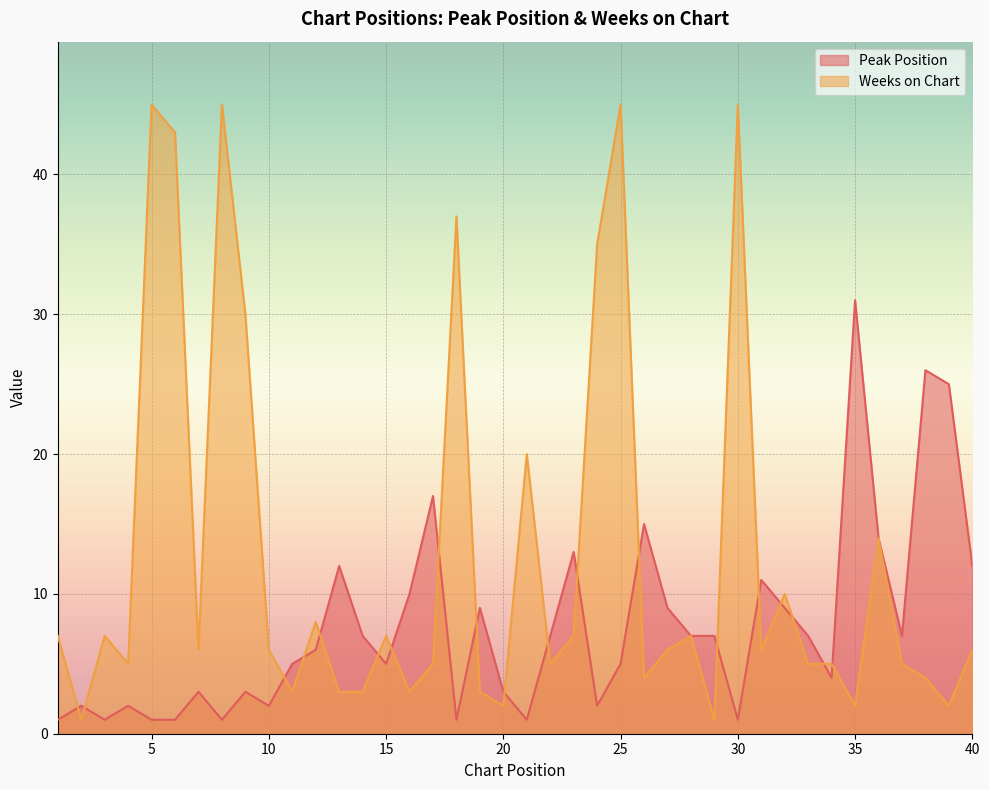

Rank the categories by Weeks on Chart value from lowest to highest.

2, 29, 20, 35, 39, 11, 13, 14, 16, 19, 26, 38, 4, 17, 22, 33, 34, 37, 7, 10, 27, 31, 40, 1, 3, 15, 23, 28, 12, 32, 36, 21, 9, 24, 18, 6, 5, 8, 25, 30